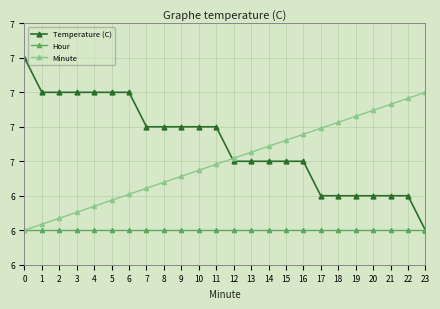

True or false: Hour has more than 0 interior local peaks.

False